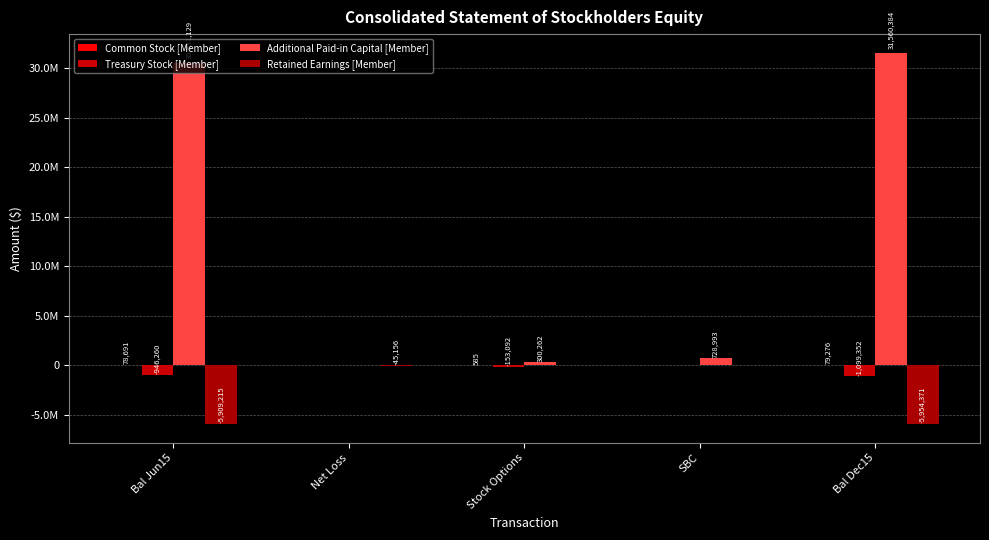

Reading left to right, extract all data points from this chart.

Common Stock [Member]: 78691	0	585	0	79276
Treasury Stock [Member]: -946260	0	-153092	0	-1099352
Additional Paid-in Capital [Member]: 30531129	0	300262	728993	31560384
Retained Earnings [Member]: -5909215	-45156	0	0	-5954371